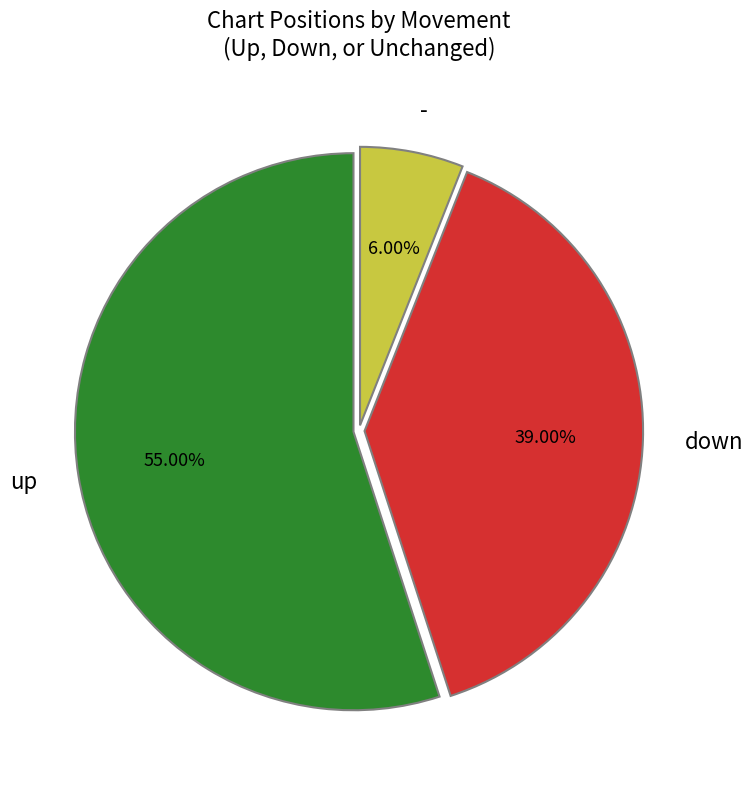

How much of the chart is everything except up?

45.0%